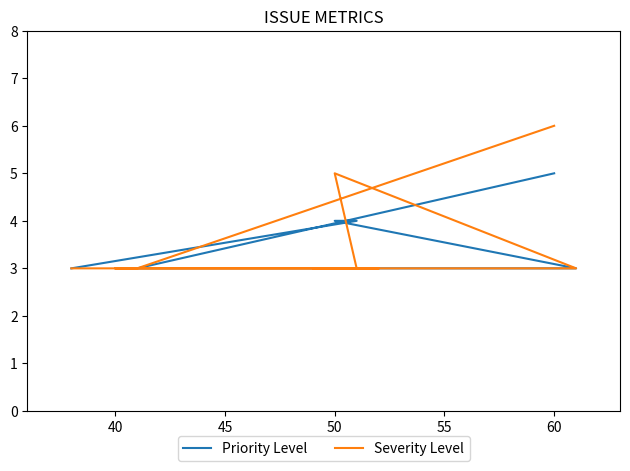

Does the chart have visible grid lines?

No